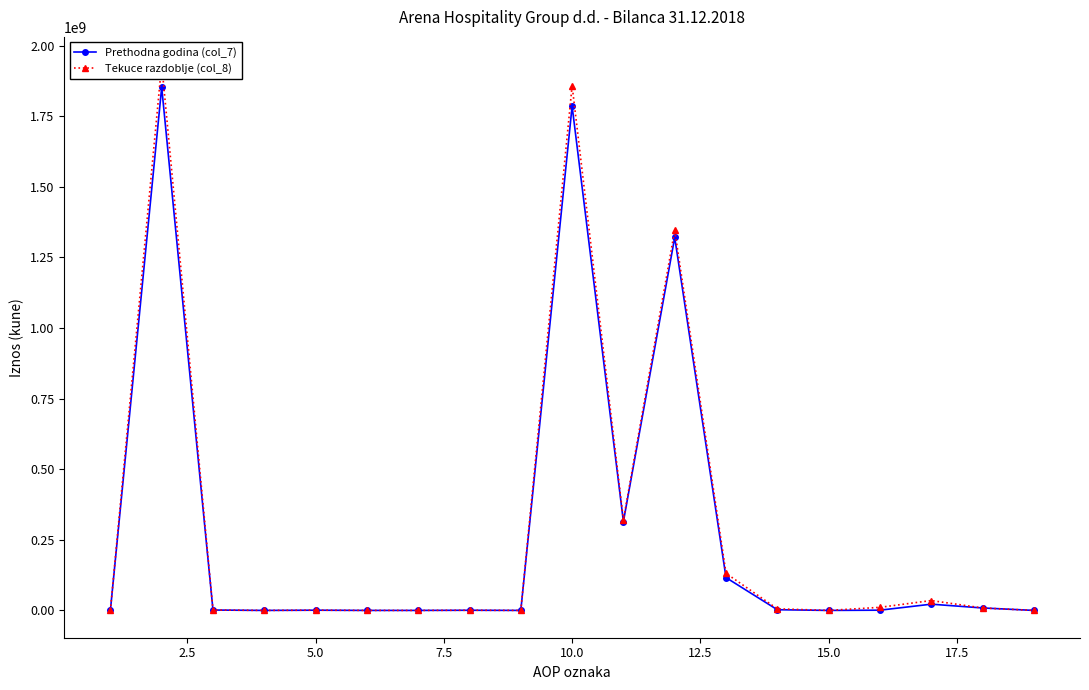

The Prethodna godina (col_7) series shows -756013195 at 15.0. True or false?

False